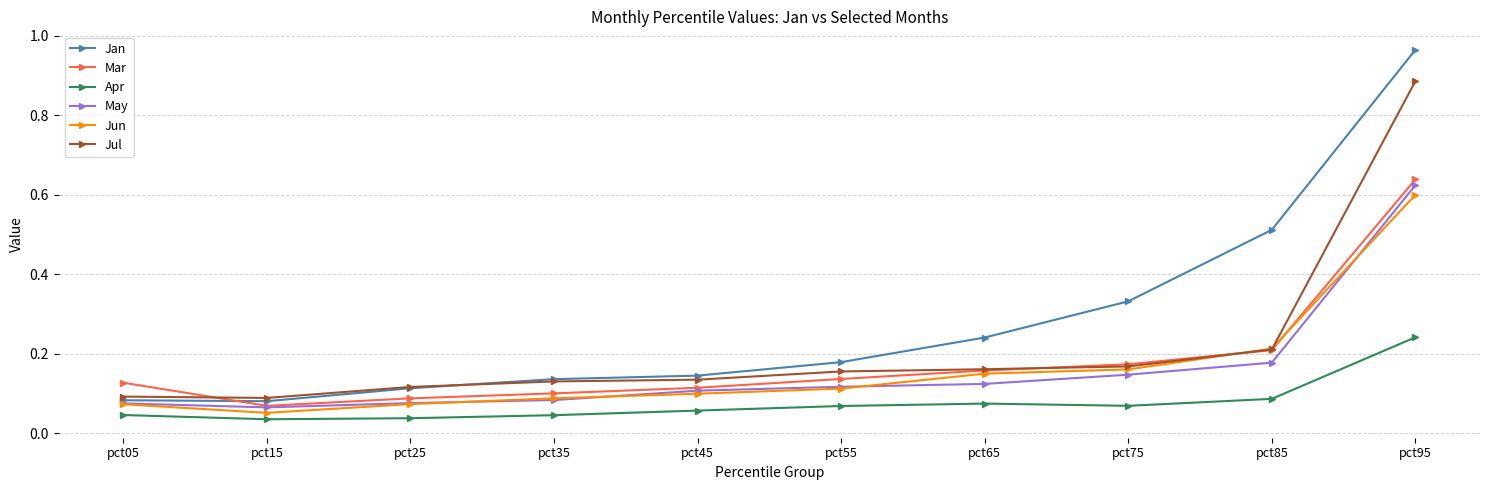

Which series has the largest range (max minus min)?

Jan